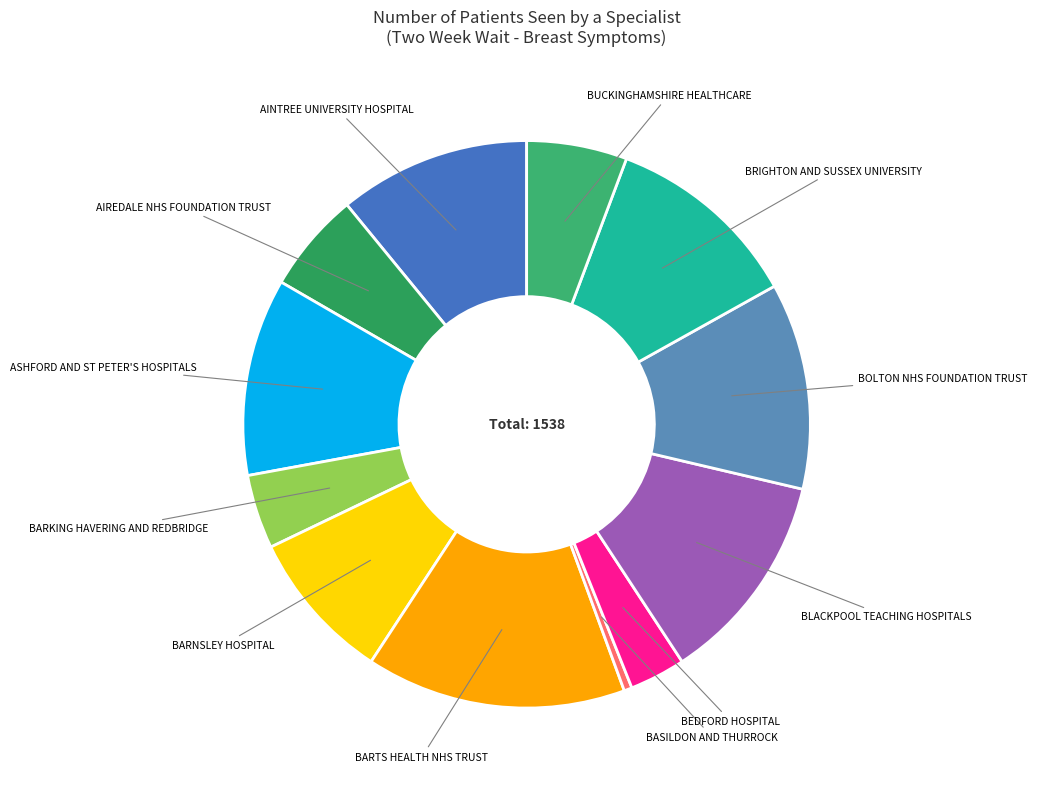

Is ASHFORD AND ST PETER'S HOSPITALS the majority of the pie?

No